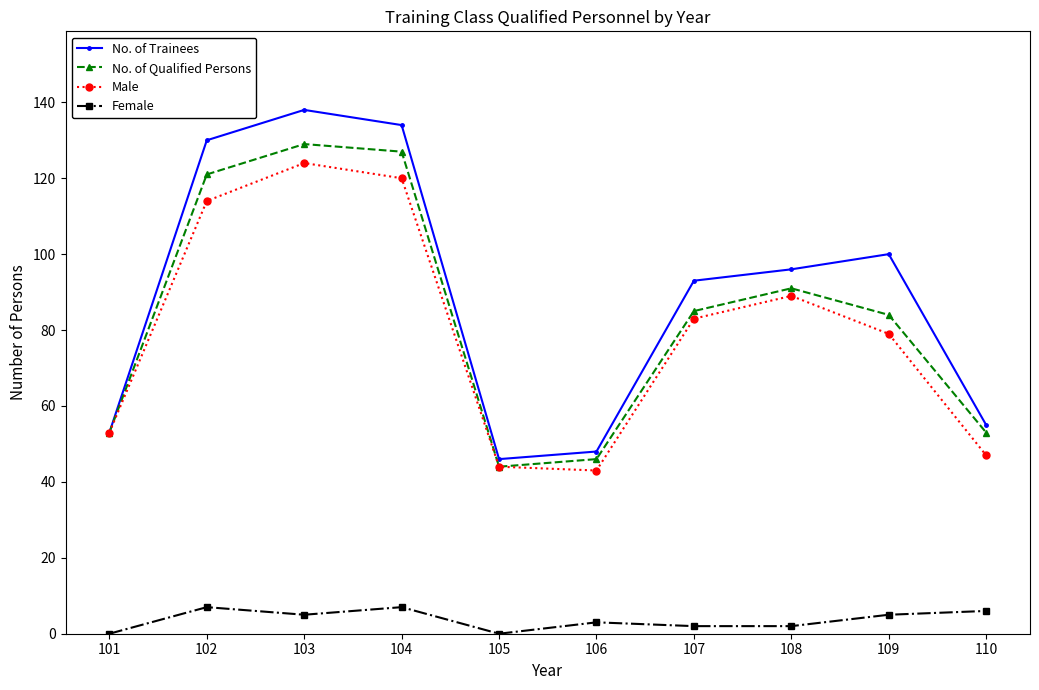

True or false: No. of Trainees has a value of 93 at 107.

True